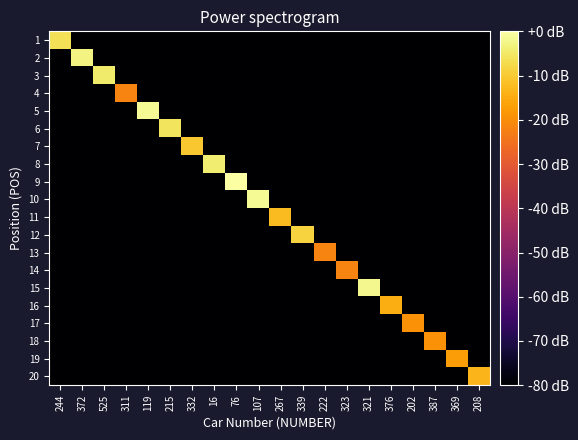

Which label corresponds to the largest value in the chart?

76